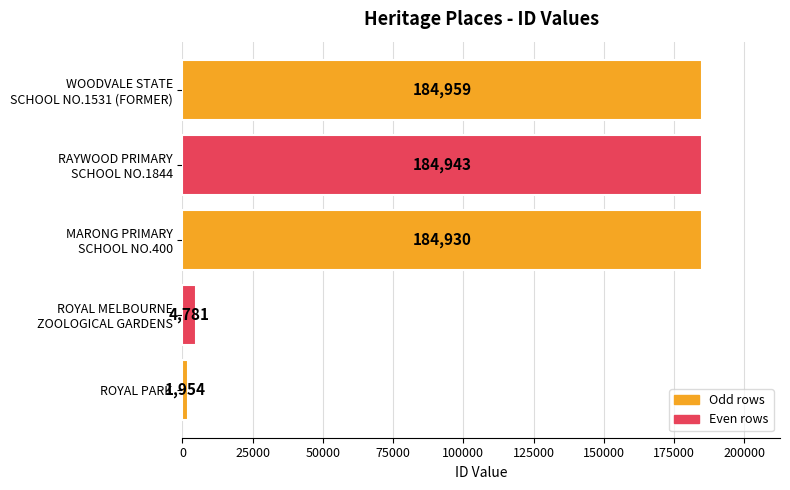

Rank the categories by value from highest to lowest.

WOODVALE STATE
SCHOOL NO.1531 (FORMER), RAYWOOD PRIMARY
SCHOOL NO.1844, MARONG PRIMARY
SCHOOL NO.400, ROYAL MELBOURNE
ZOOLOGICAL GARDENS, ROYAL PARK